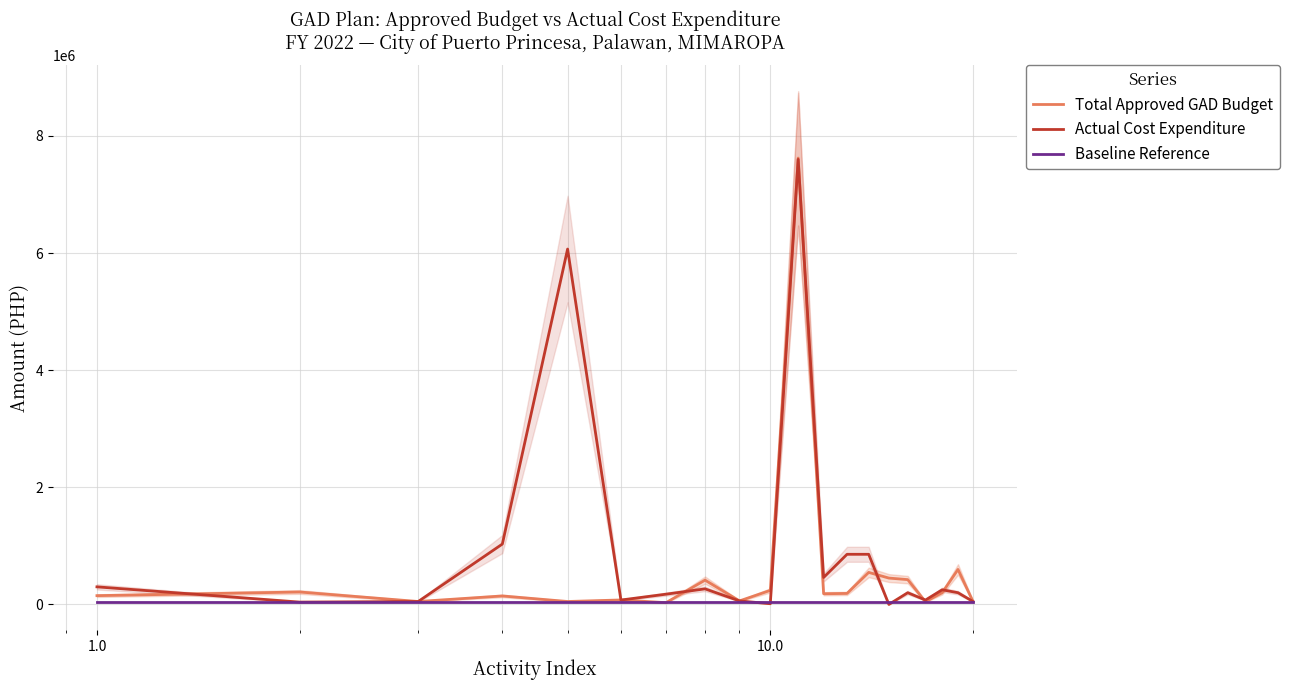

What are all the series names shown in the legend?

Total Approved GAD Budget, Actual Cost Expenditure, Baseline Reference